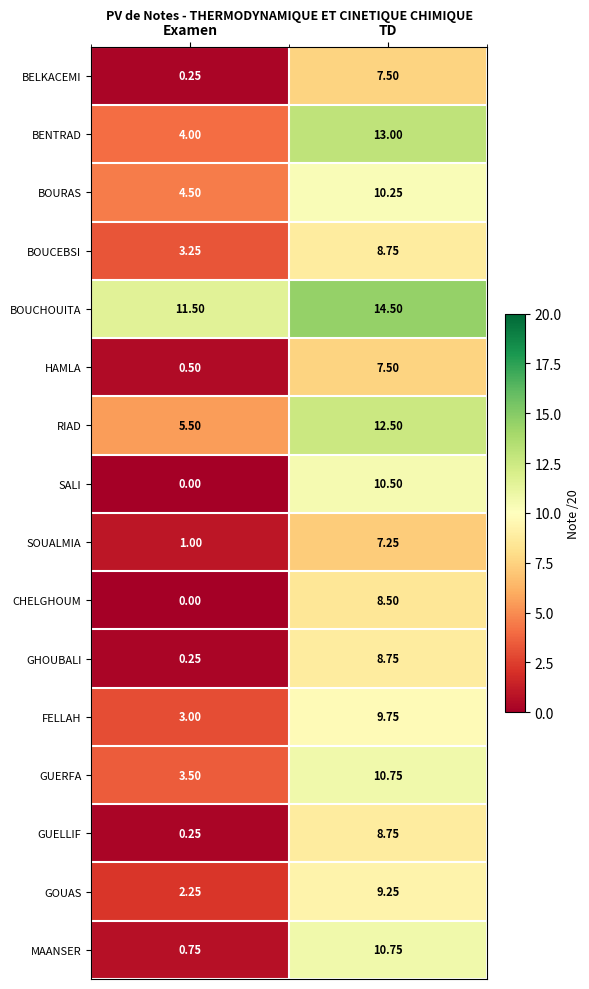

Which series has the widest spread of values?

SALI